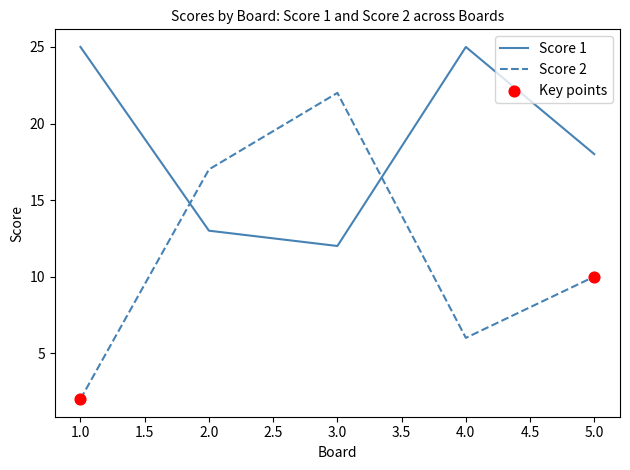

Which series has the largest total across all categories?

Score 1